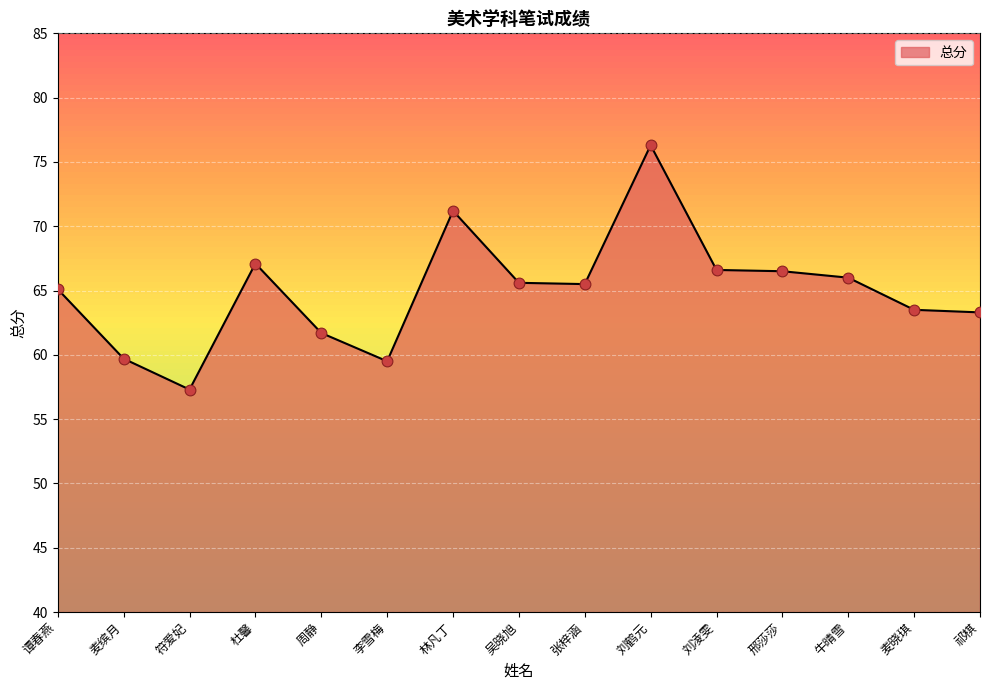

What is the change in value from 符爱妃 to 刘凌雯?

+9.3